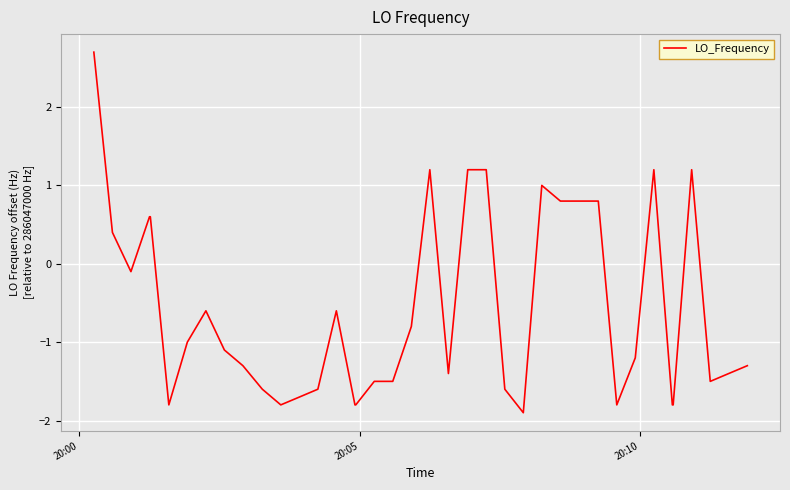

What is the minimum value shown in the chart?

-1.9